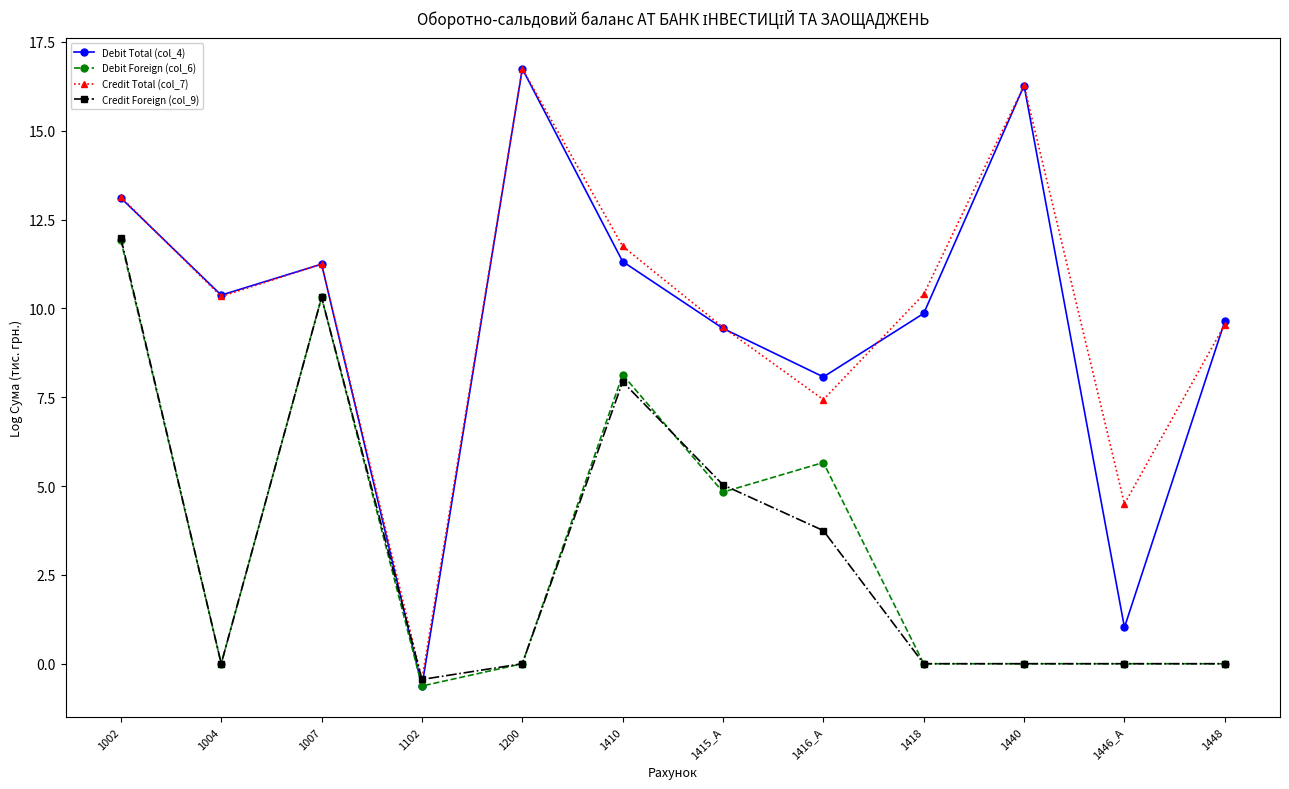

What is the sum of all Debit Total (col_4) values?

116.5